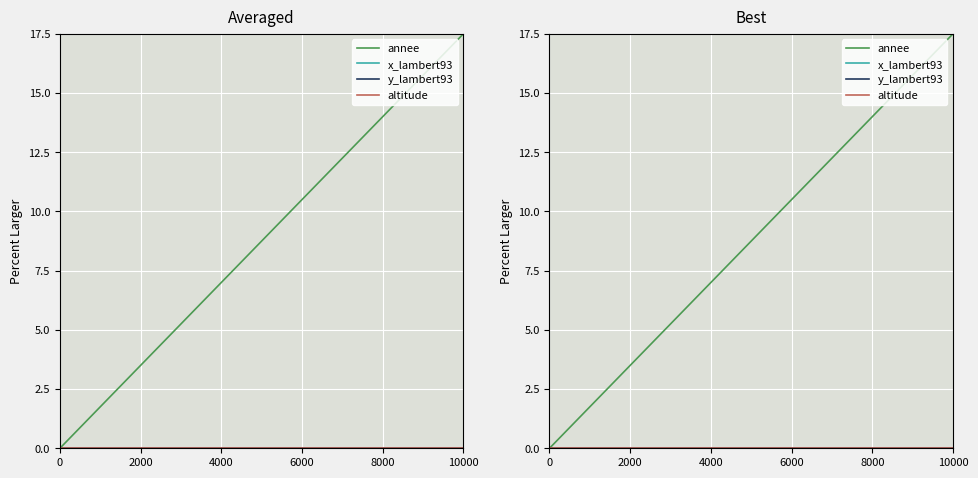

The annee series shows 0.0 at 0. True or false?

True